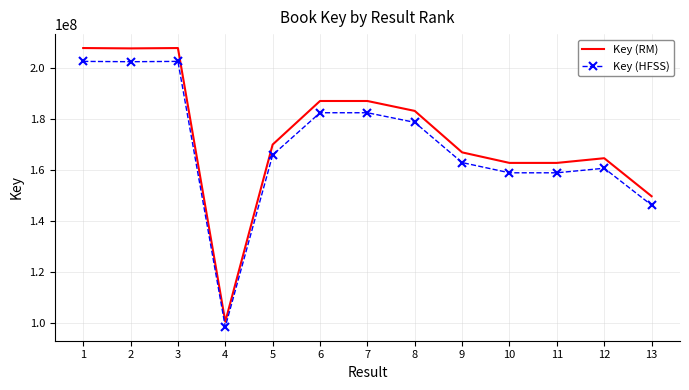

What is the difference between the Key (HFSS) values at 10 and 13?

12681617.0